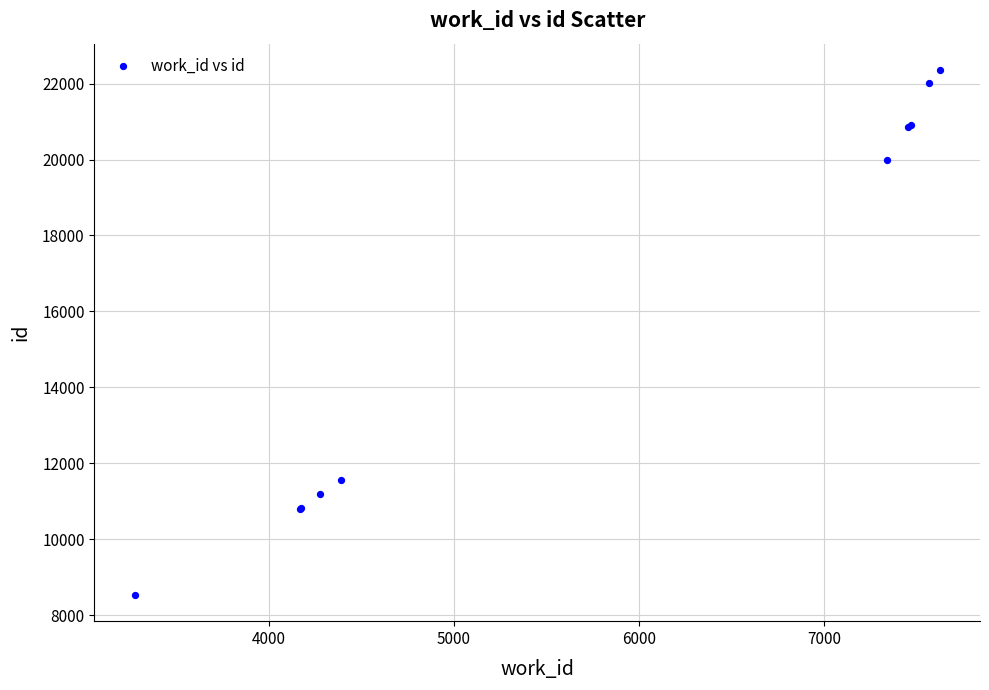

What Y value in the scatter plot is closest to 15448?

11574